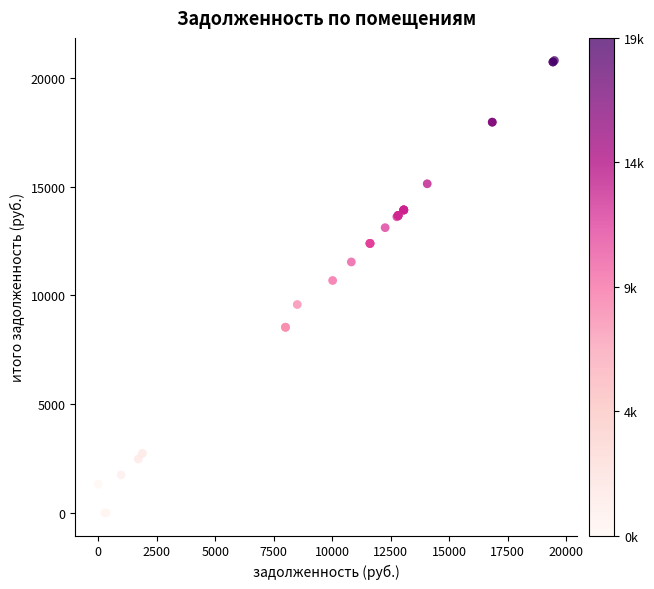

What Y value in the scatter plot is closest to 10395?

10681.2